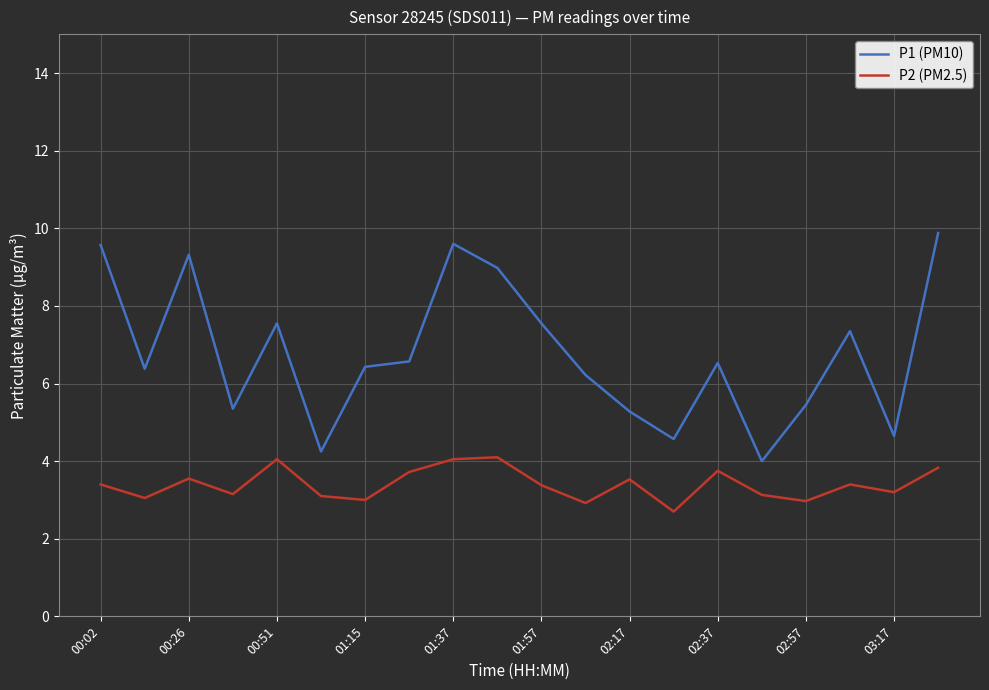

What is the greatest value displayed?

9.9